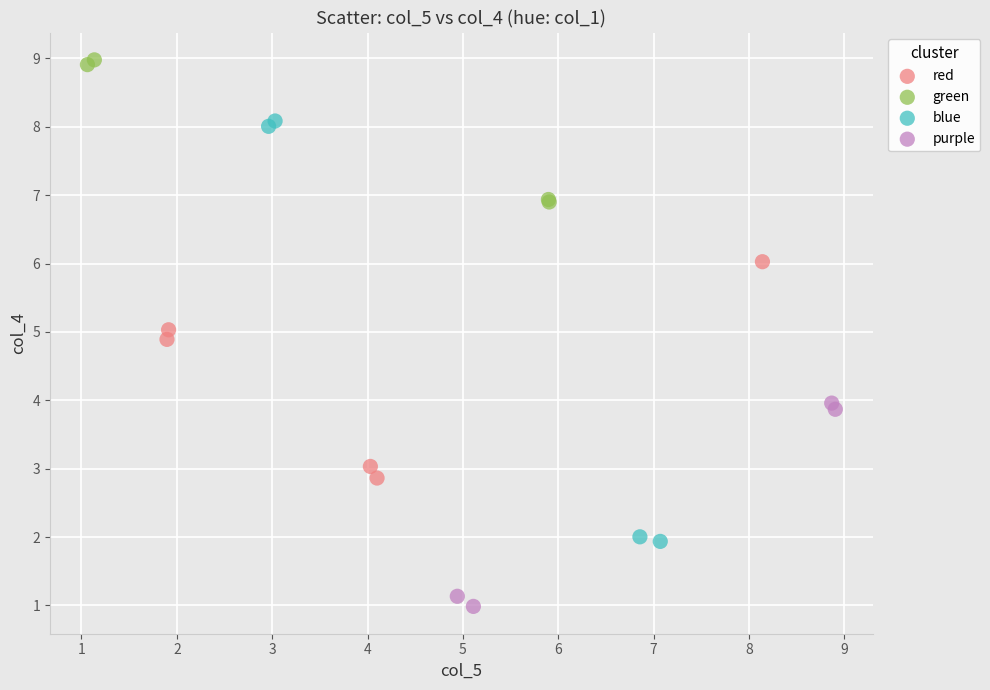

What are all the series names shown in the legend?

red, green, blue, purple